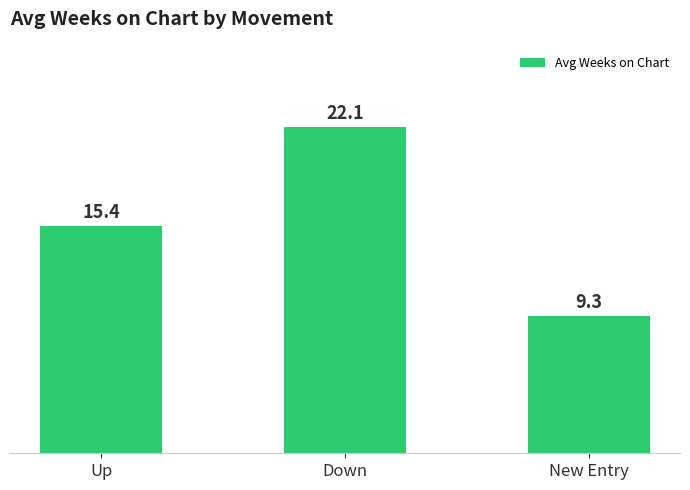

Which category has the highest value across all series?

Down